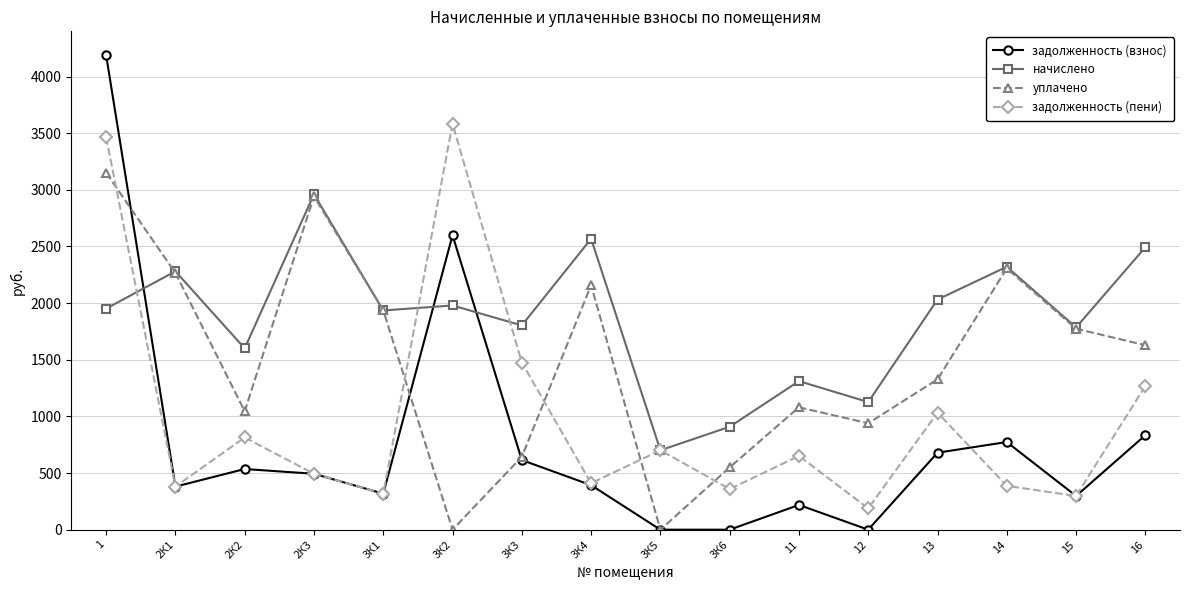

What are all the series names shown in the legend?

задолженность (взнос), начислено, уплачено, задолженность (пени)